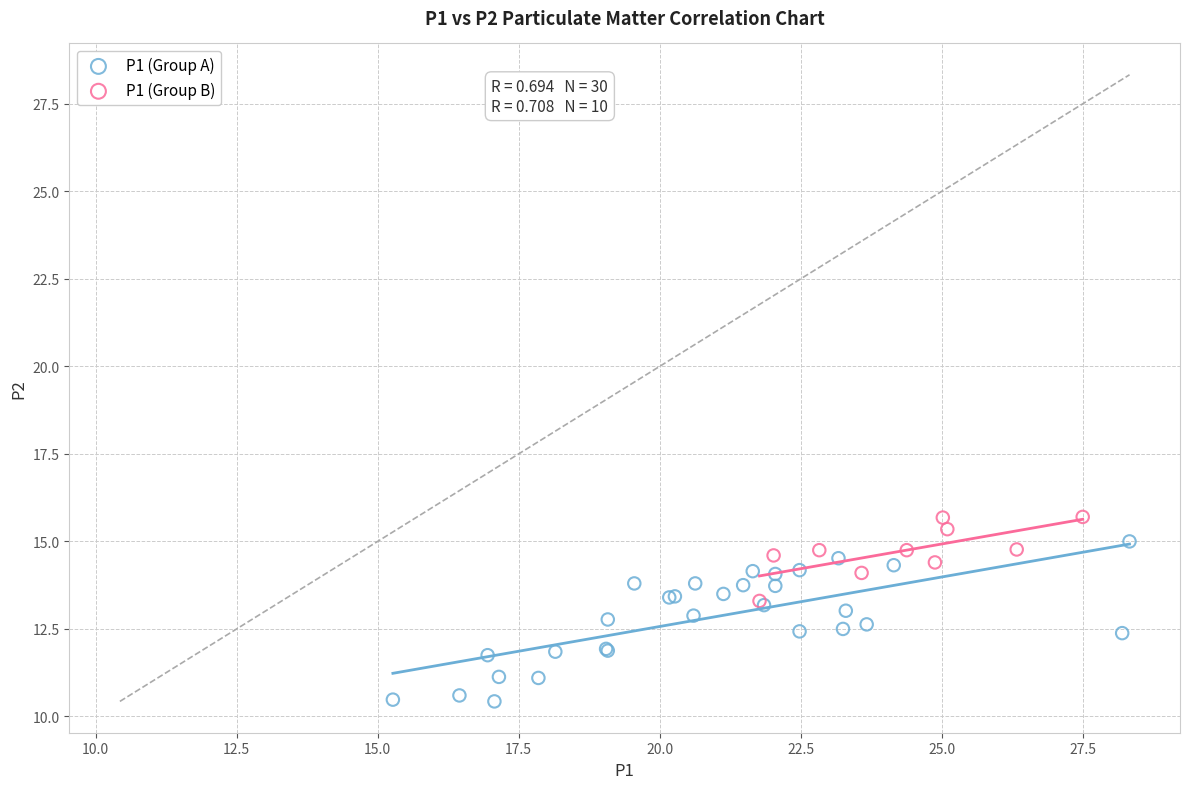

What are all the series names shown in the legend?

P1 (Group A), P1 (Group B)